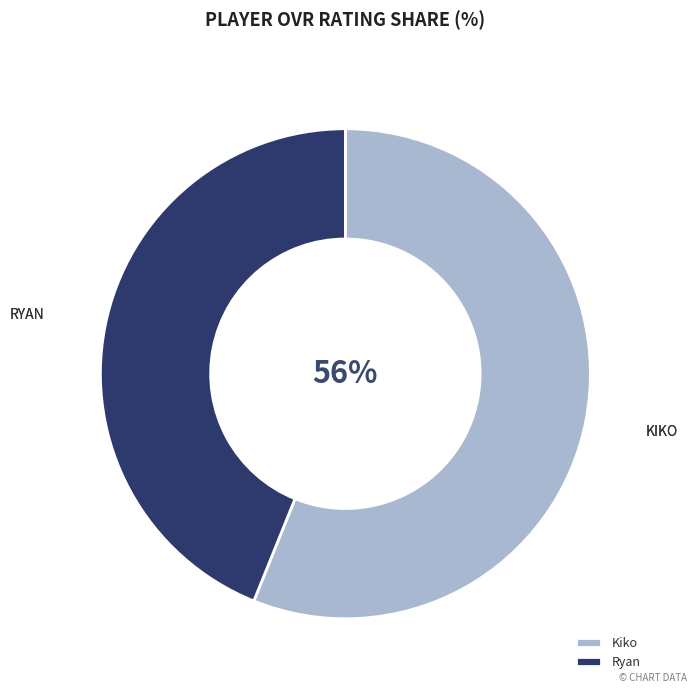

To the nearest percent, what is the difference between the Kiko and Ryan slice percentages?

12%